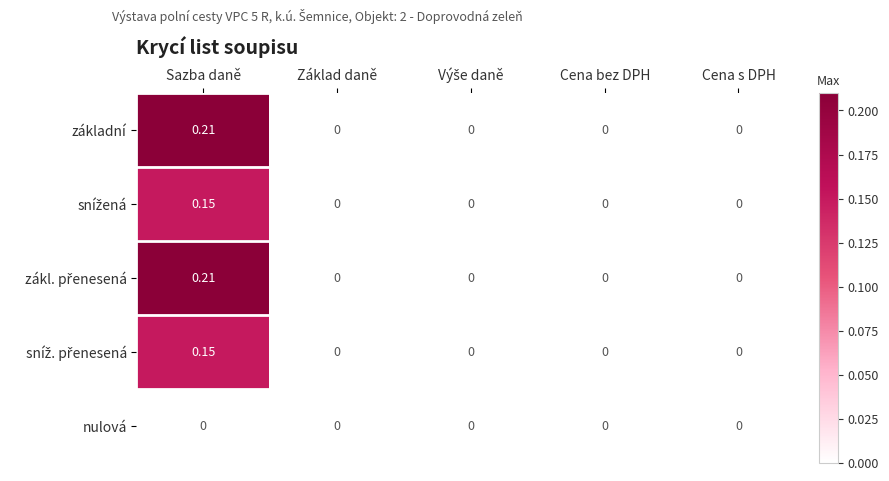

Which label corresponds to the largest value in the chart?

Sazba daně